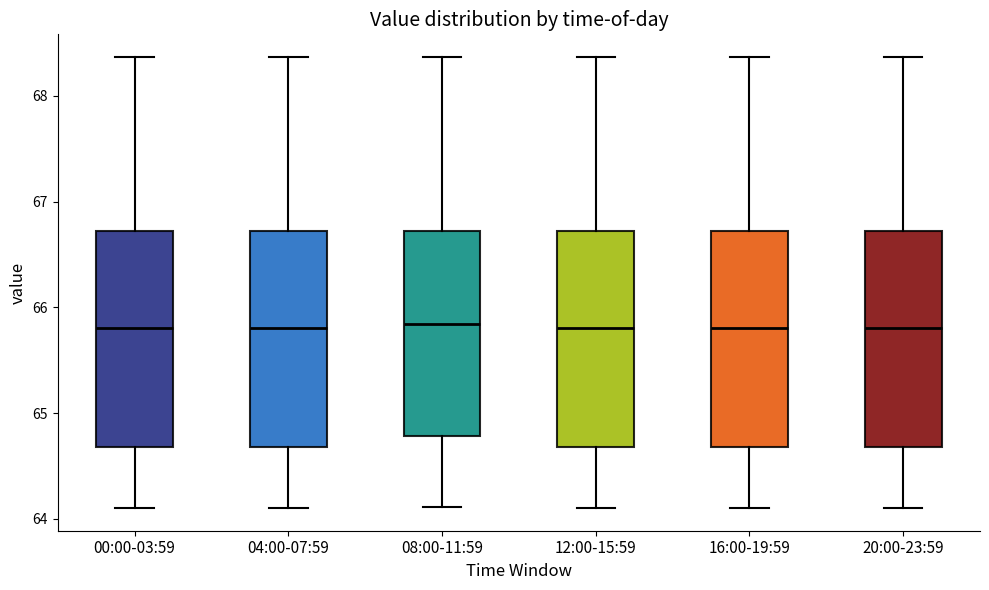

Where is the upper edge of the box for 04:00-07:59 on the y-axis? The values are not printed on the chart, so give them approximately, as read against the axis.

66.7